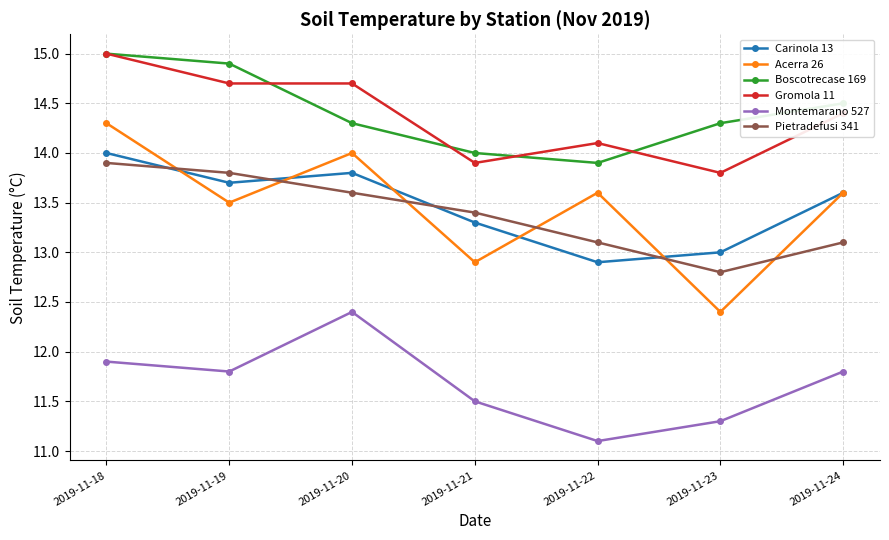

In Montemarano 527, how many points are lower than both neighbors (excluding endpoints)?

2